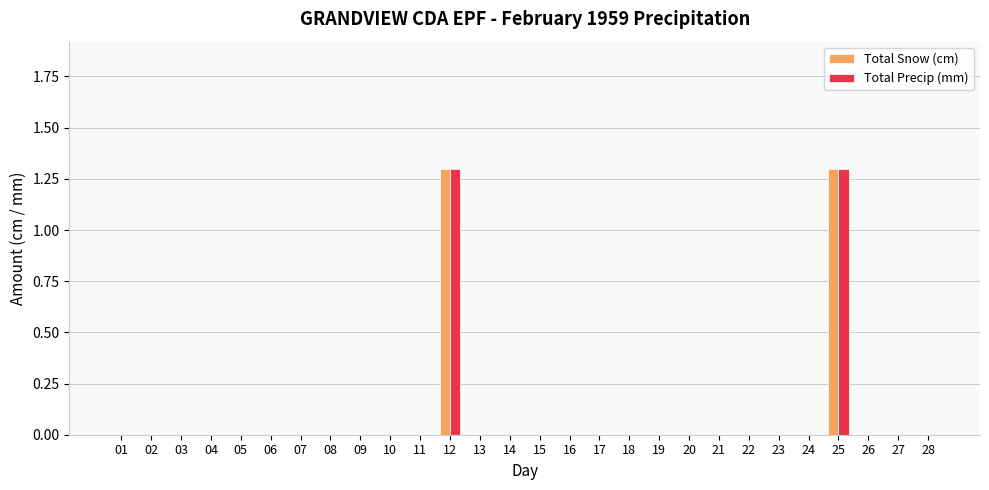

Is it true that Total Precip (mm) equals -0.4 at 17?

False